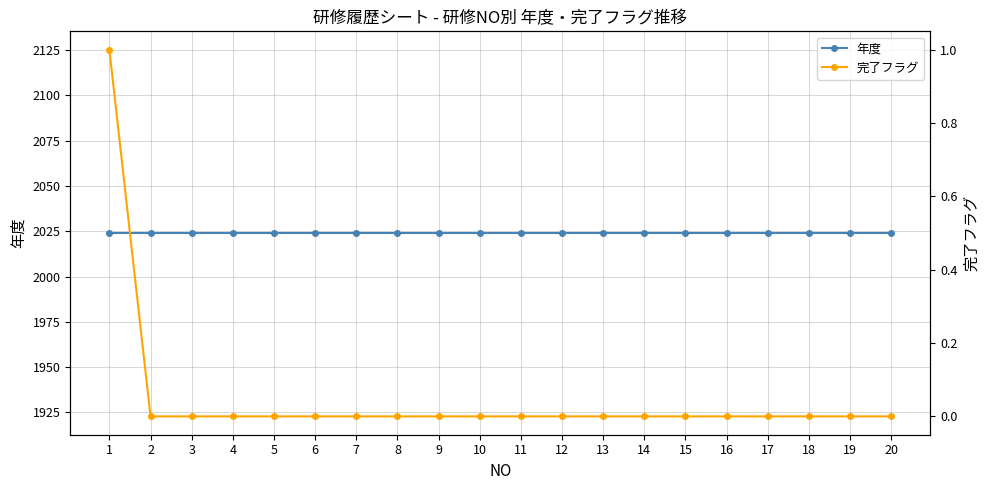

Reading left to right, transcribe all the data shown in this chart.

年度: 2024	2024	2024	2024	2024	2024	2024	2024	2024	2024	2024	2024	2024	2024	2024	2024	2024	2024	2024	2024
完了フラグ: 1	0	0	0	0	0	0	0	0	0	0	0	0	0	0	0	0	0	0	0